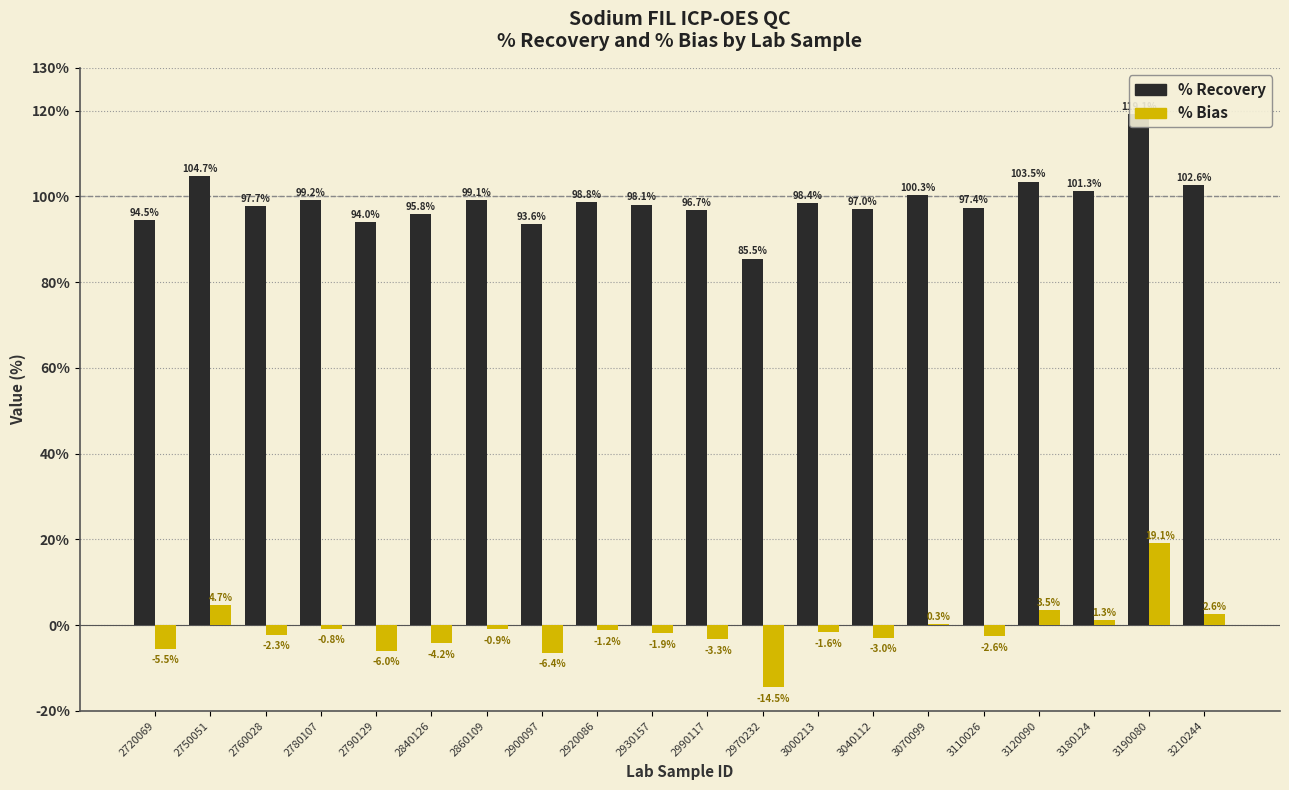

True or false: % Recovery has a value of 98.4 at 3000213.

True